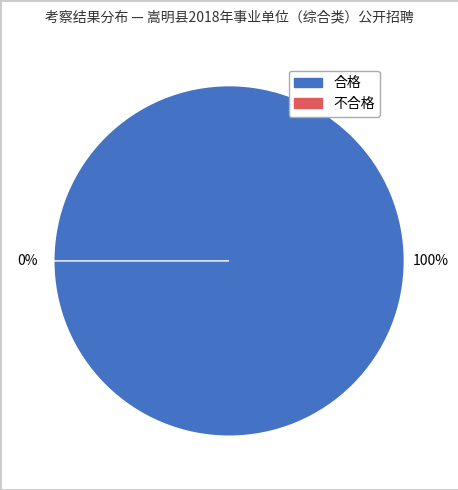

The 彭雅婷 slice represents 20% of the pie. True or false?

False